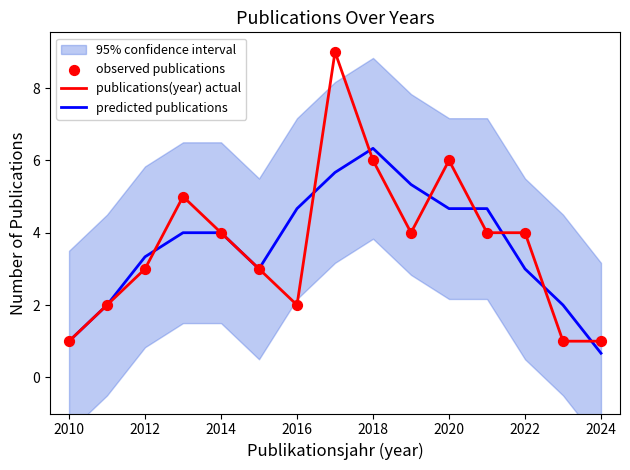

Which series has the largest Y range (max minus min)?

publications(year) actual